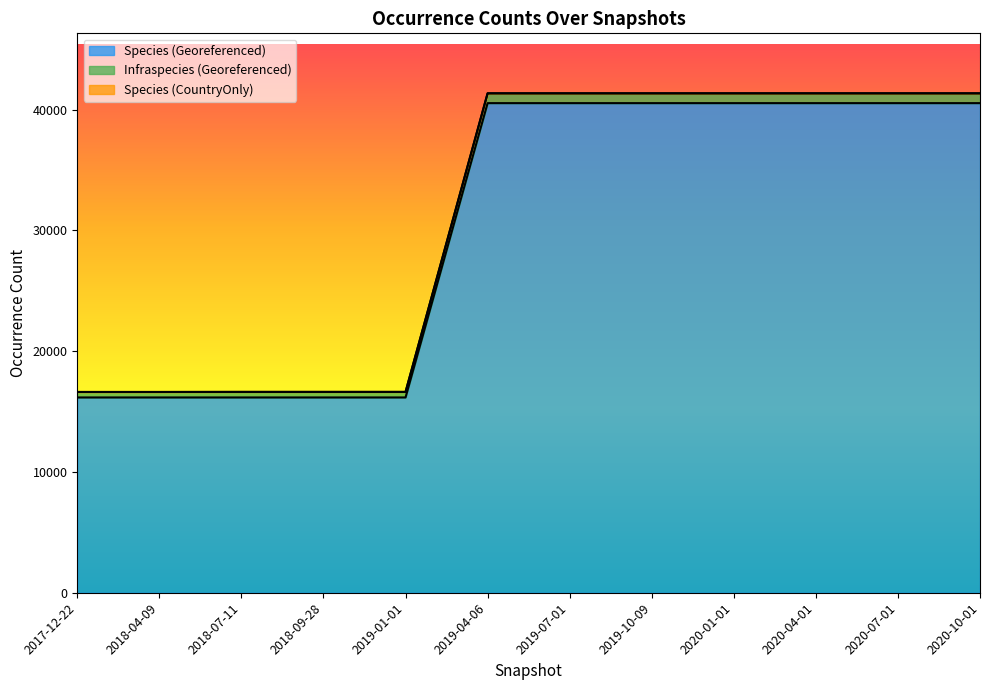

What is the maximum value shown in the chart?

41347